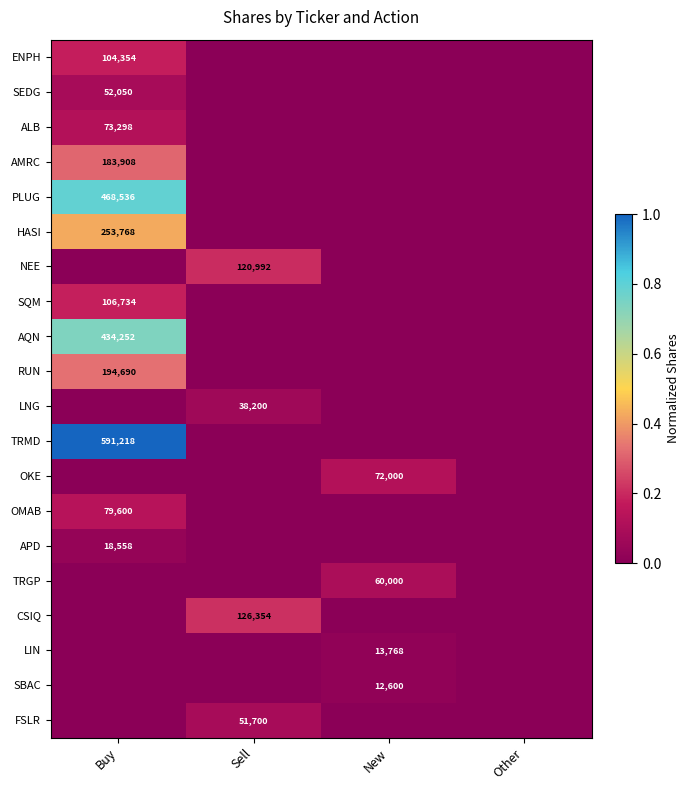

The value of LIN at New is 18867. True or false?

False